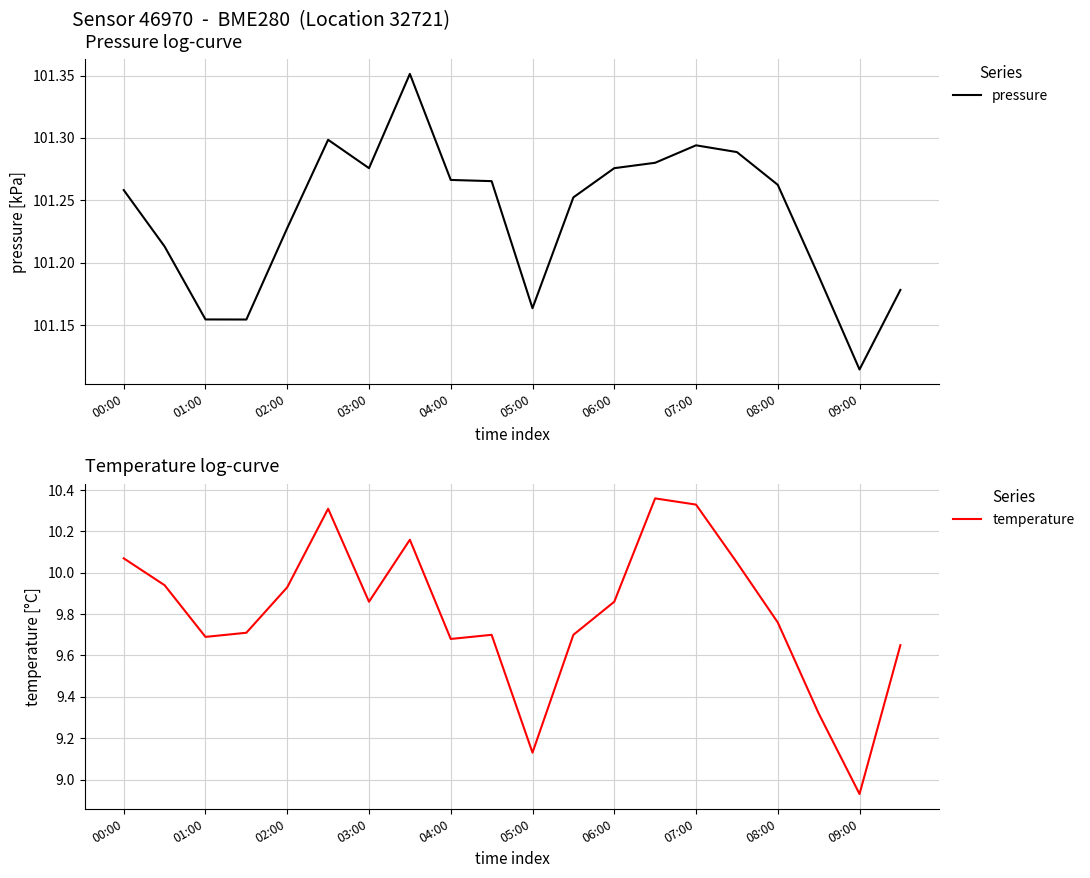

The value of temperature at 09:00 is 4.7. True or false?

False